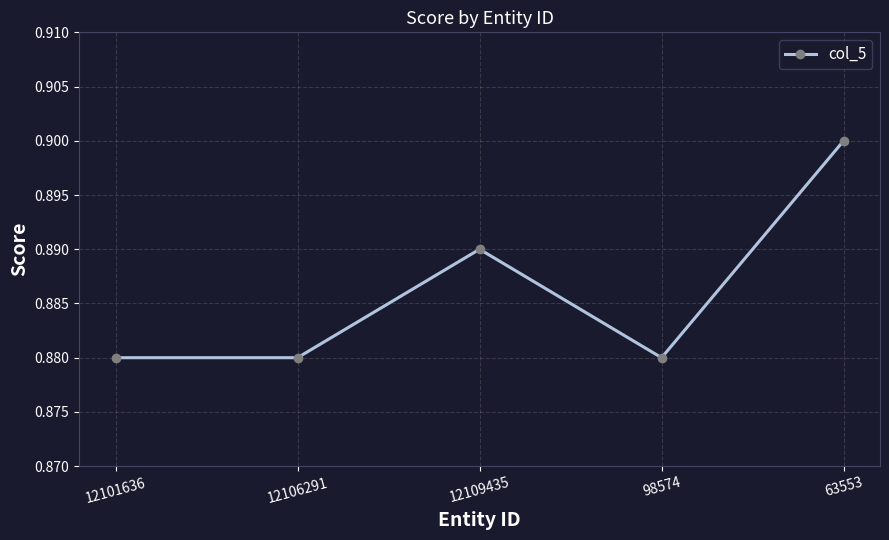

Is it true that the value at 63553 is 0.6?

False